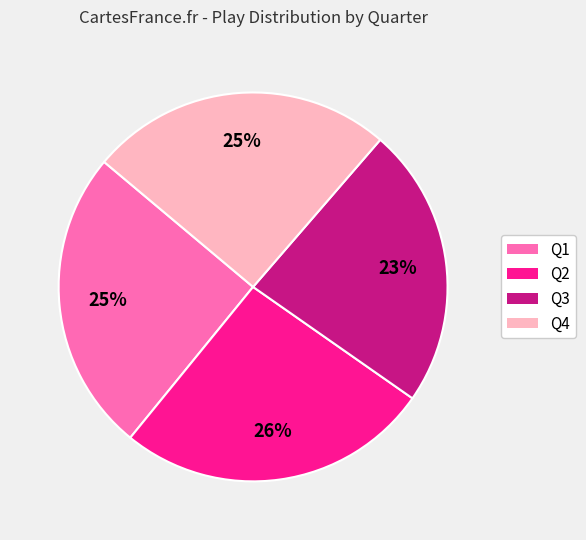

To the nearest percent, what is the difference between the Q4 and Q3 slice percentages?

2%